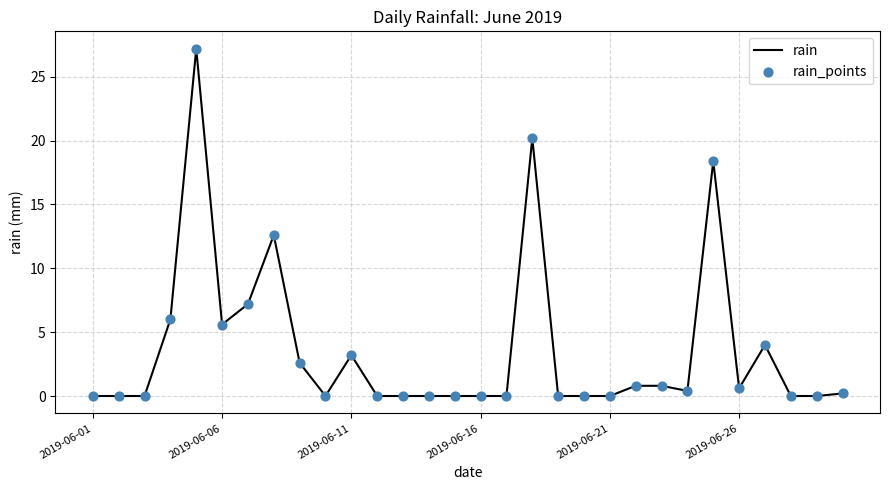

What is the difference between the maximum and minimum values?

27.2